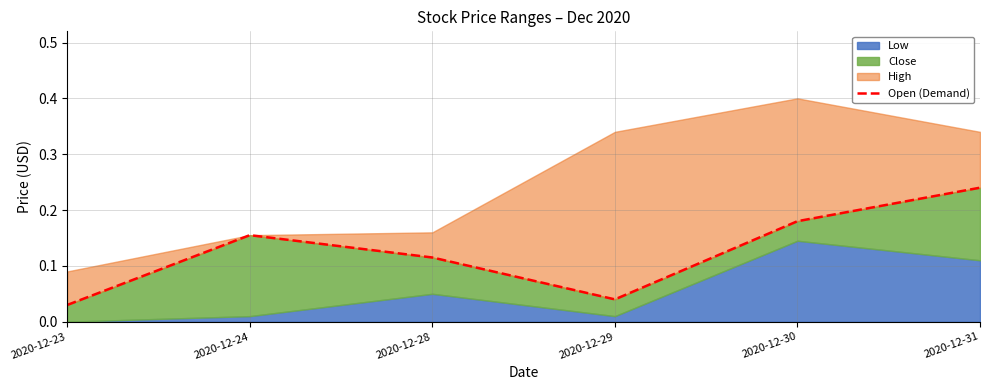

True or false: the data shows 0.2 at 2020-12-30.

False